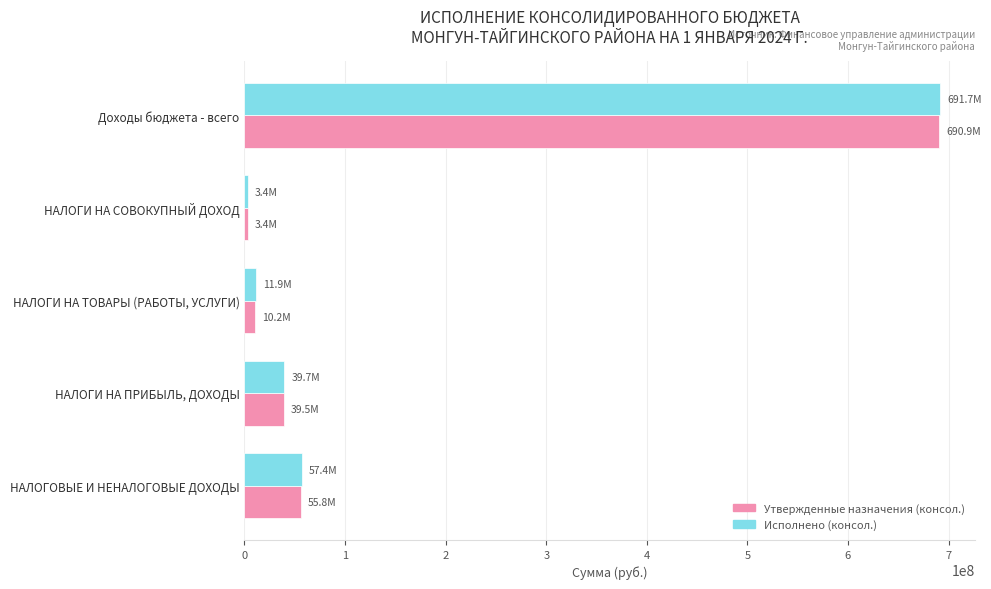

List the labels in order of Исполнено (консол.) value, largest first.

Доходы бюджета - всего, НАЛОГОВЫЕ И НЕНАЛОГОВЫЕ ДОХОДЫ, НАЛОГИ НА ПРИБЫЛЬ, ДОХОДЫ, НАЛОГИ НА ТОВАРЫ (РАБОТЫ, УСЛУГИ), НАЛОГИ НА СОВОКУПНЫЙ ДОХОД